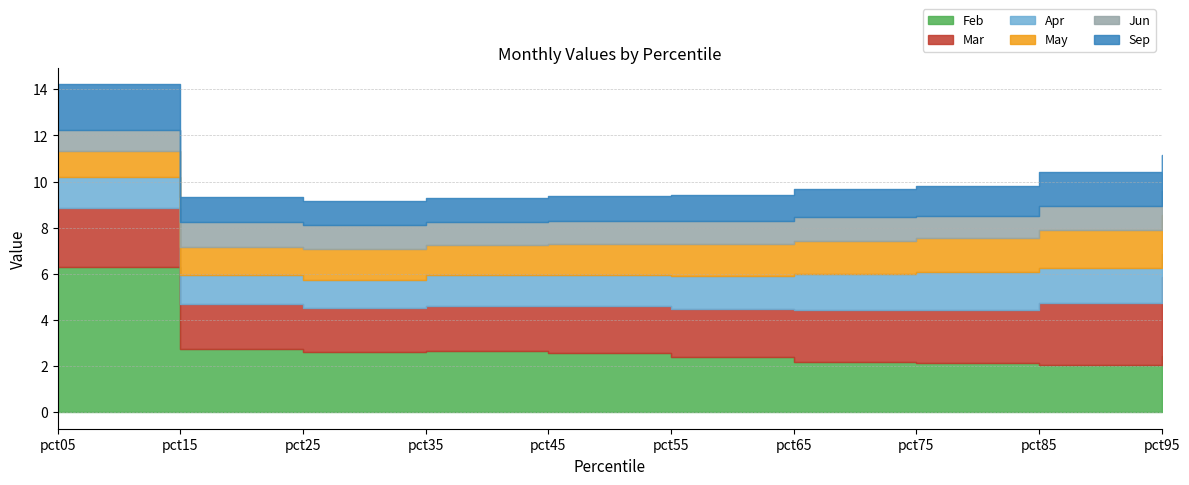

At which label does Apr first exceed 1?

pct05